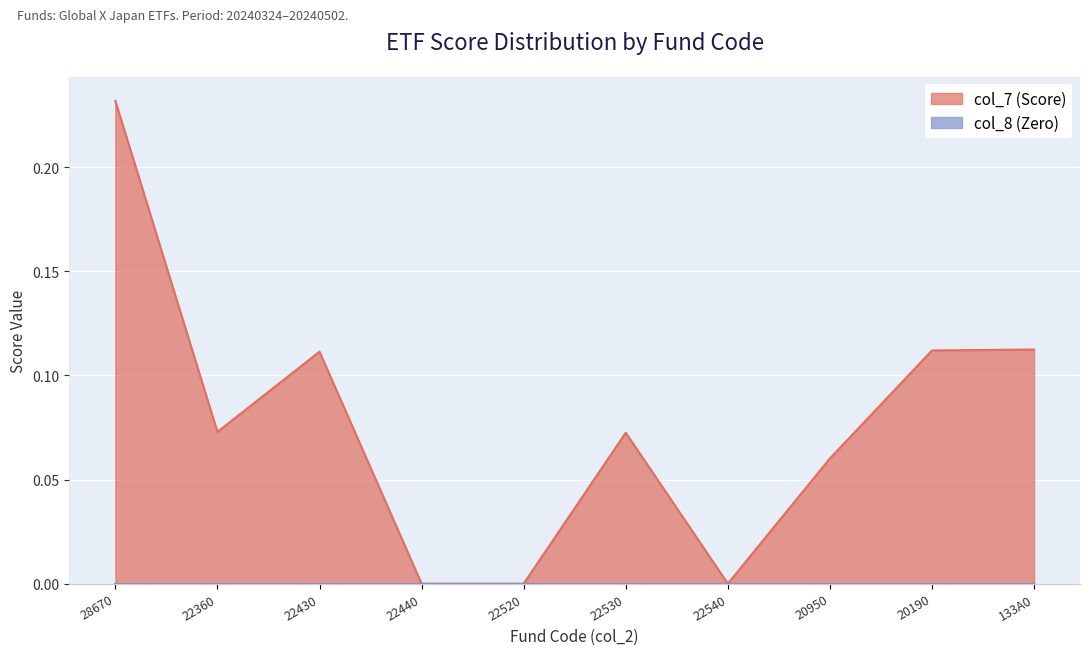

Reading left to right, what are all the values shown in this chart?

28670=0.2	22360=0.1	22430=0.1	22440=0.0	22520=0.0	22530=0.1	22540=0.0	20950=0.1	20190=0.1	133A0=0.1